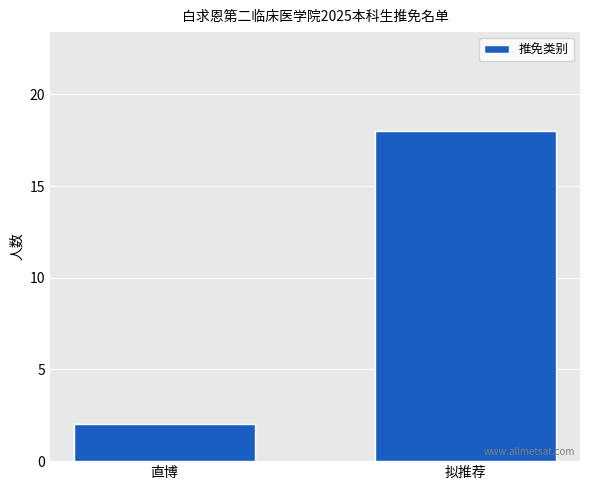

What is the average value of the 推免类别 series?

10